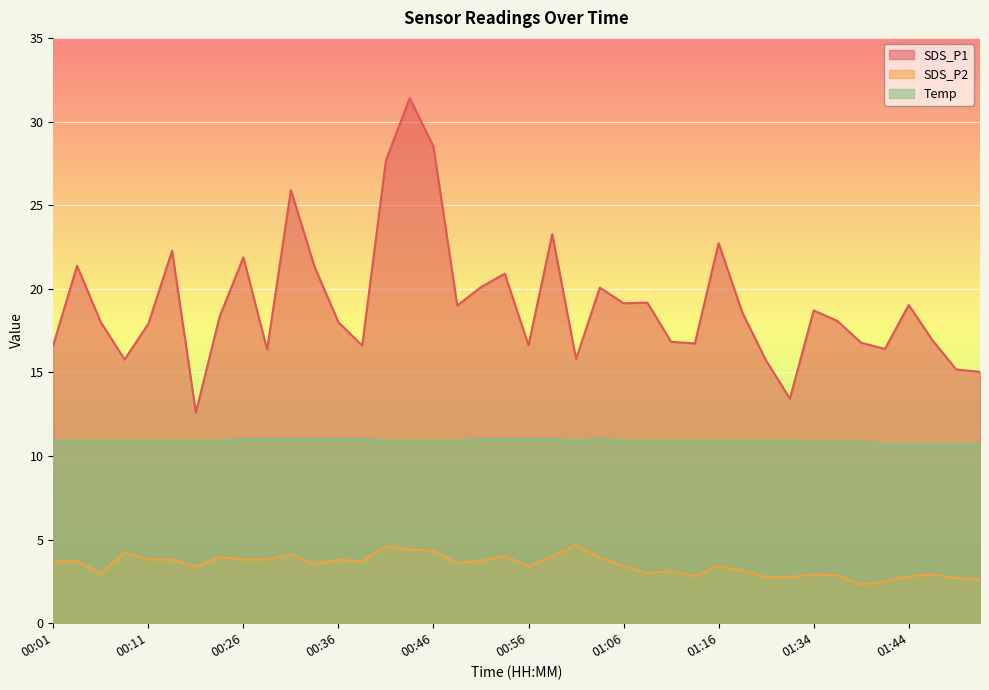

Where is the first local minimum for SDS_P1?

00:08